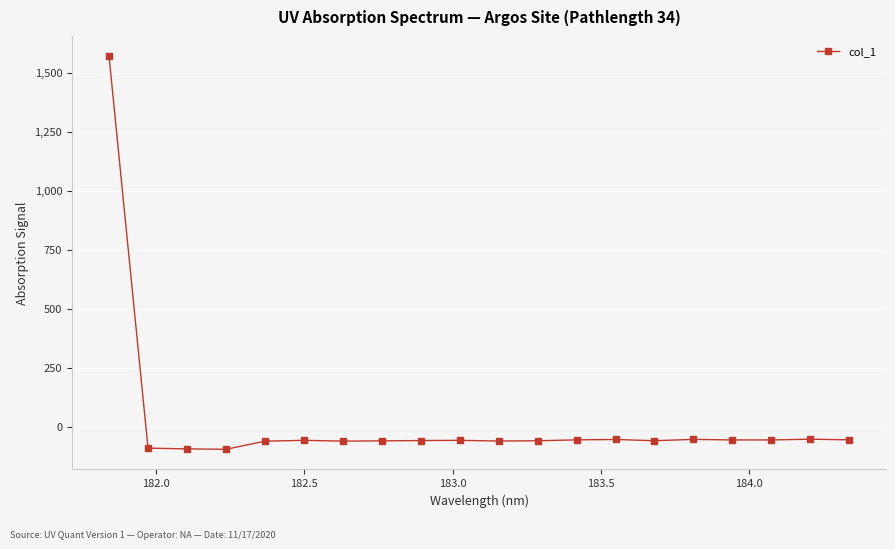

What is the average value?

18.2